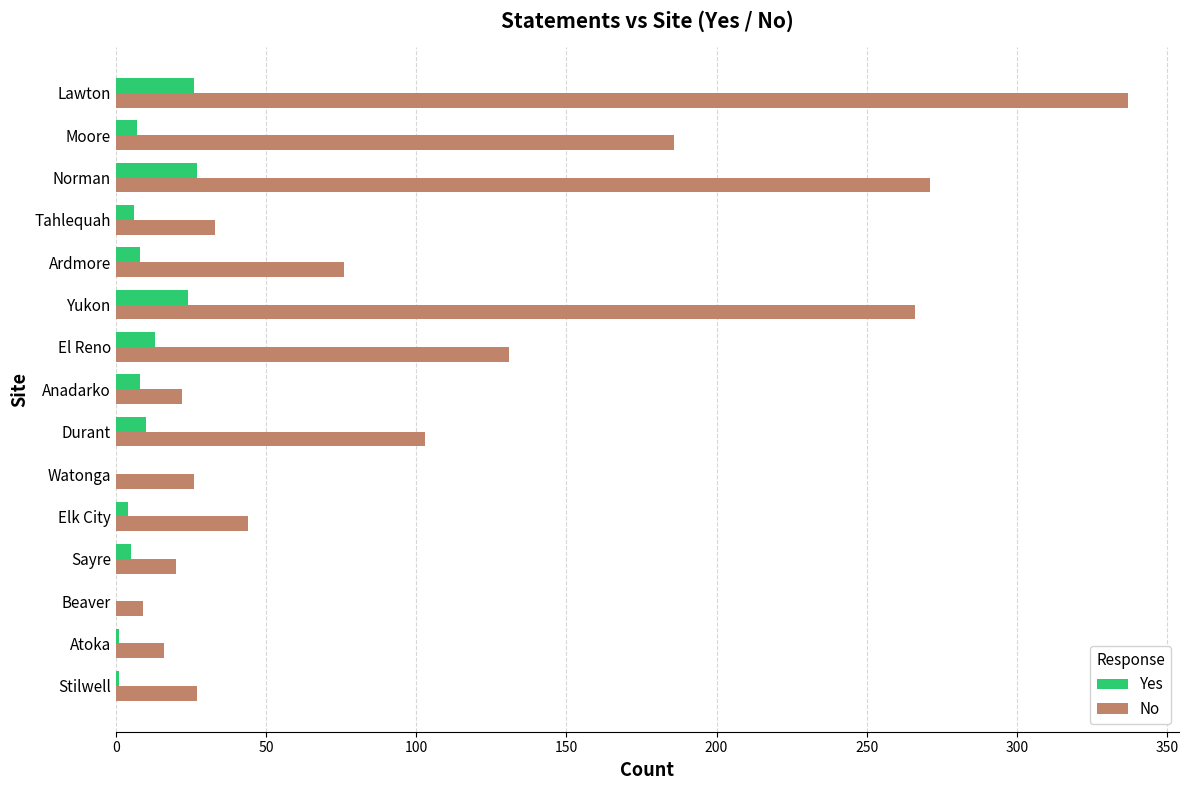

What is the sum of all Yes values?

140